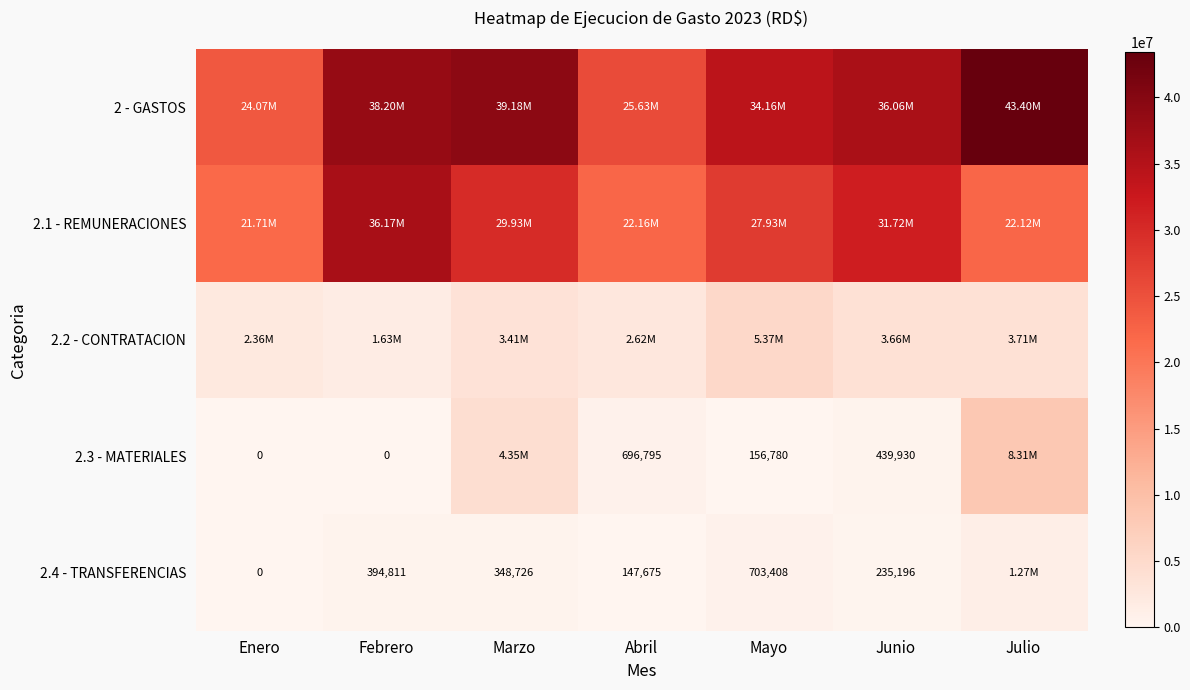

How many values in the 2 - GASTOS series exceed 36057207?

4